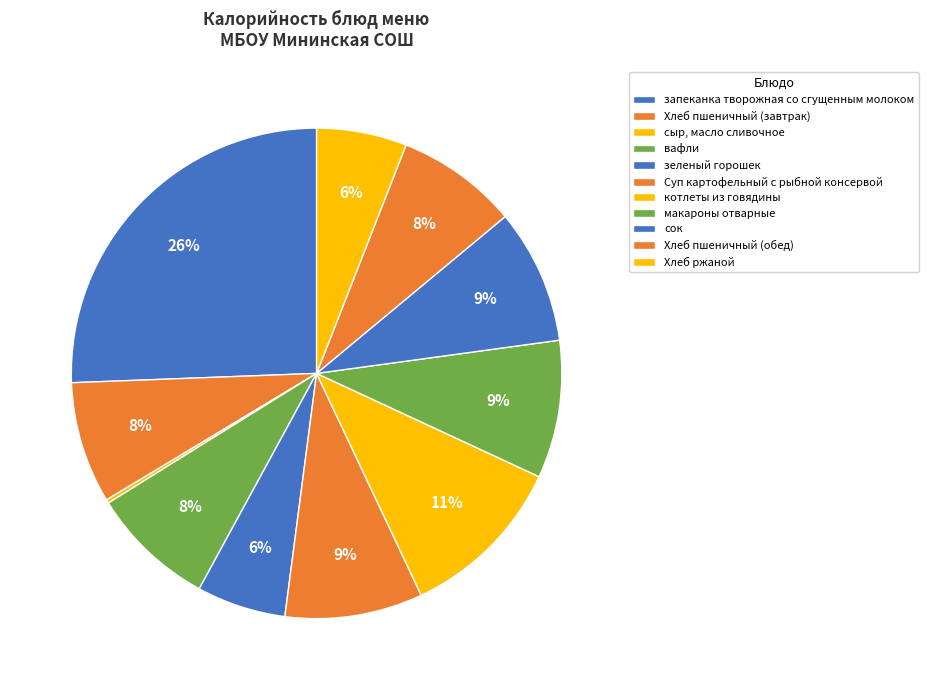

What is the change in value from Хлеб пшеничный (завтрак) to Суп картофельный с рыбной консервой?

+15.6